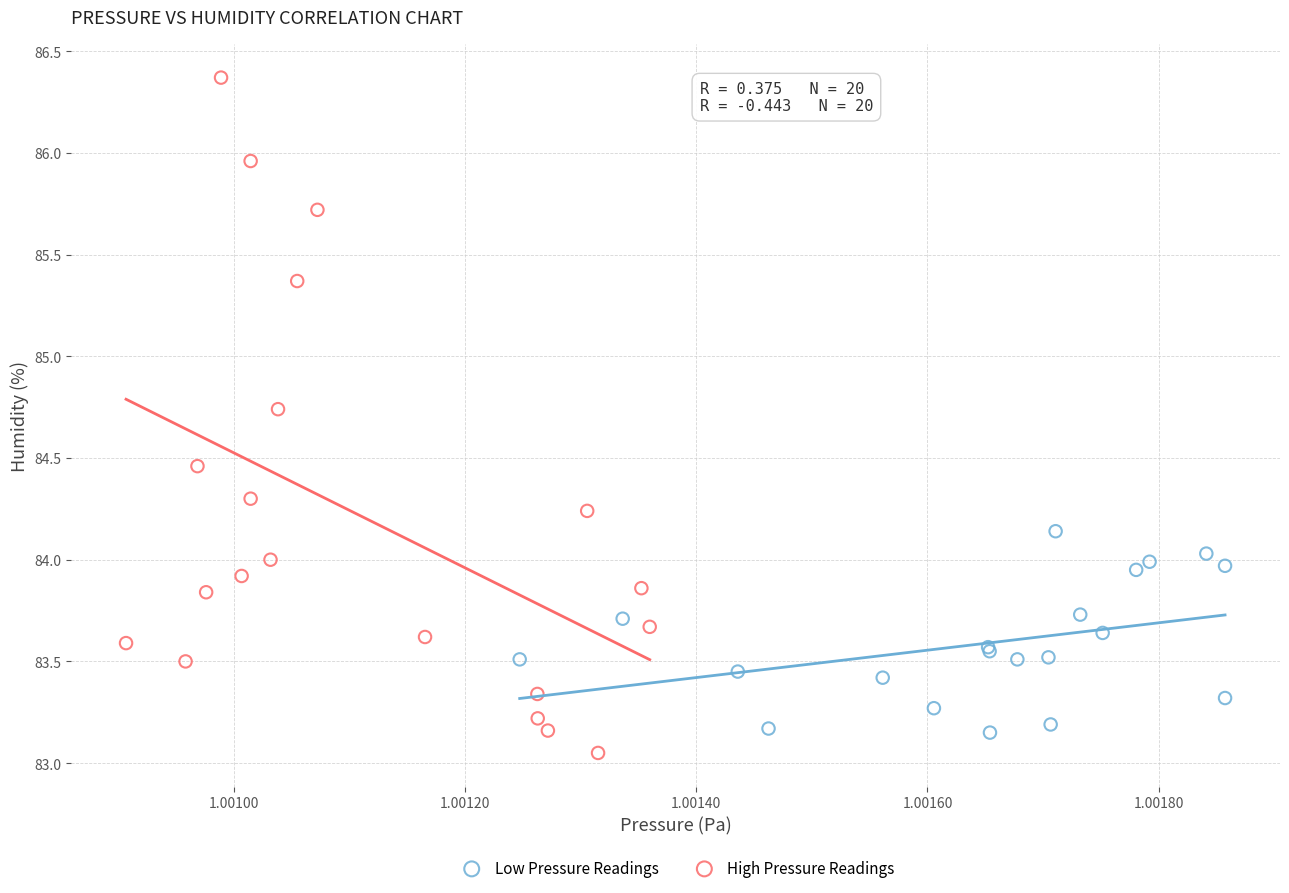

Which series reaches the minimum Y coordinate?

High Pressure Readings